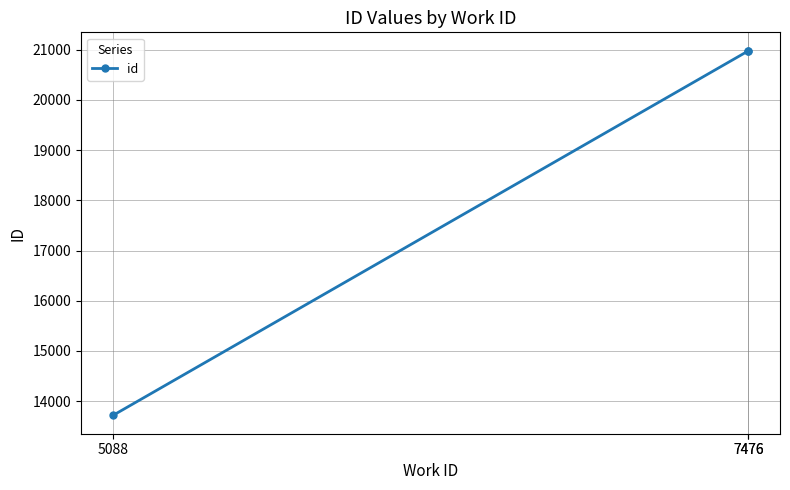

At which label is the value closest to 17349?

7476